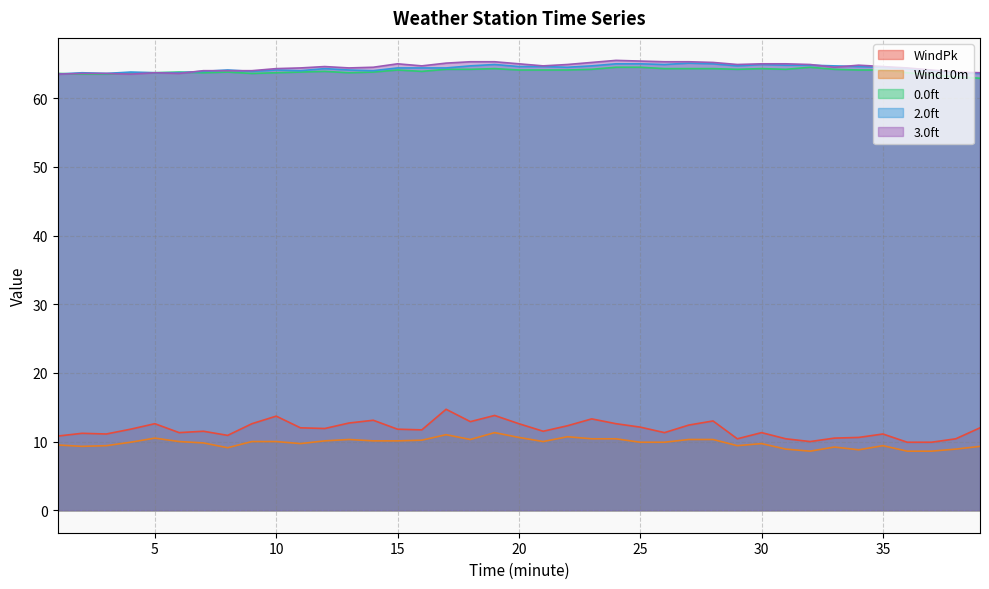

What is the difference between the highest and lowest values at 27?

55.0